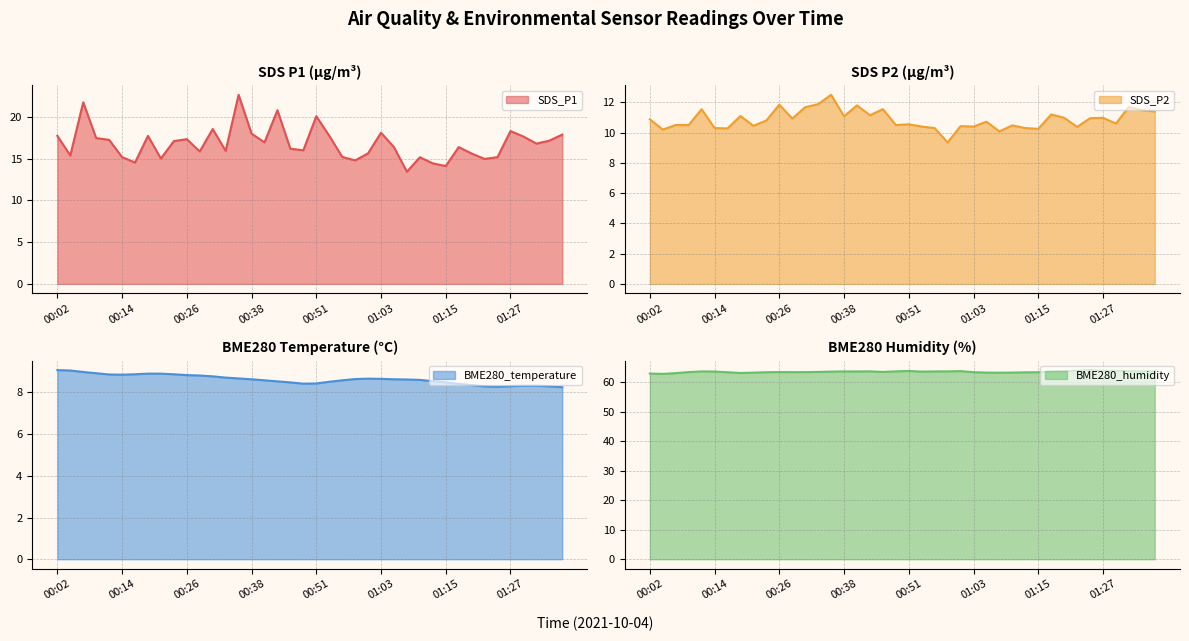

Is the value of BME280_temperature at 01:35 greater than the value of BME280_humidity at 01:15?

No